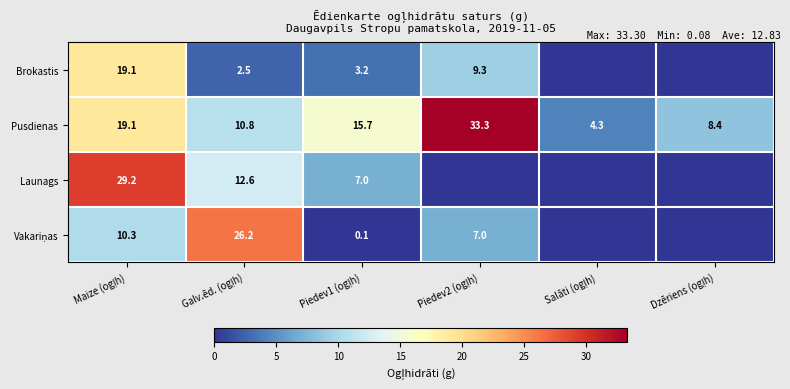

At how many categories does at least one series exceed 24?

3